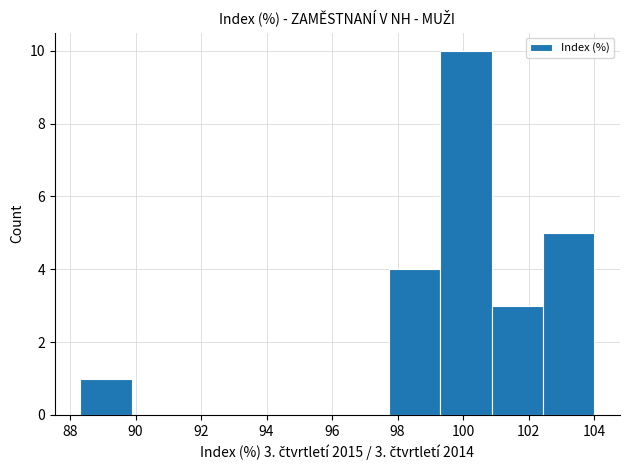

Which range on the x-axis has the tallest bar?

99.4 to 100.8